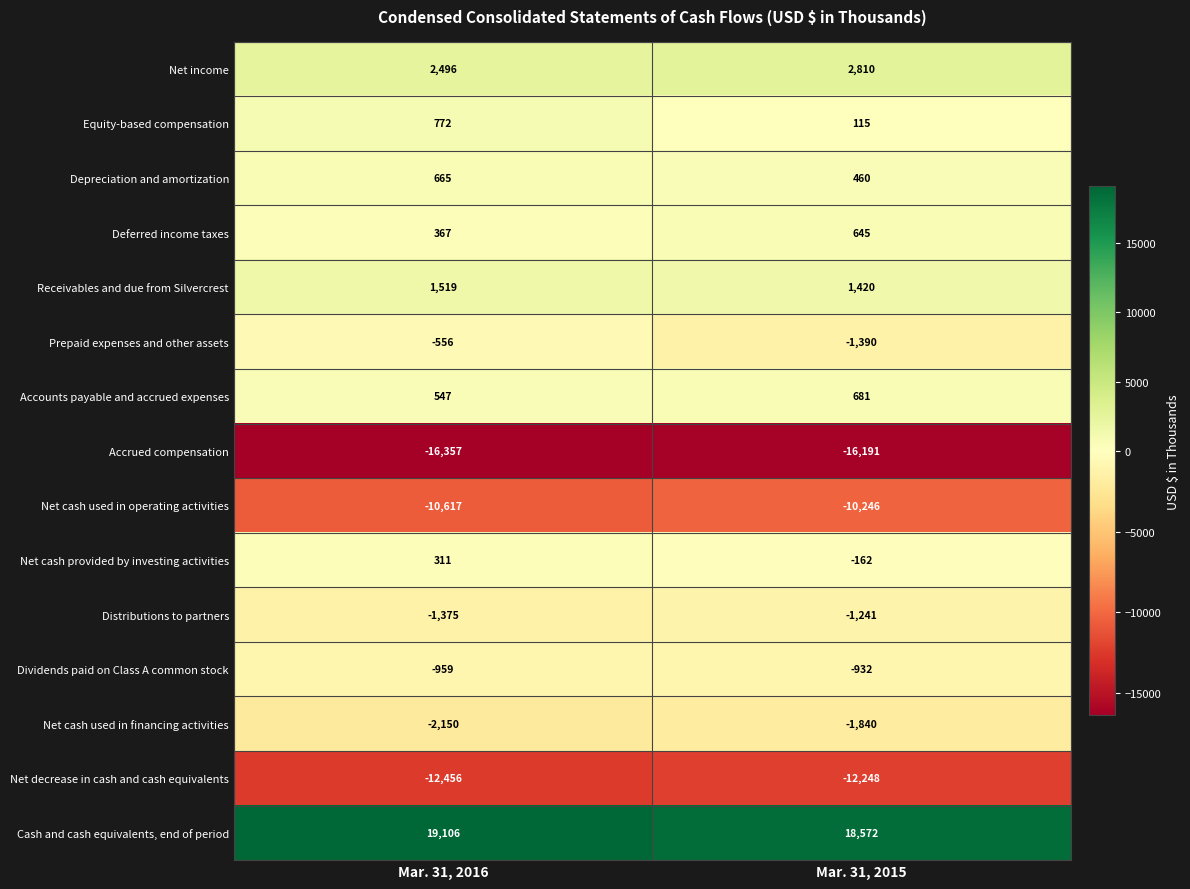

True or false: Accrued compensation has a value of -23252 at Mar. 31, 2015.

False